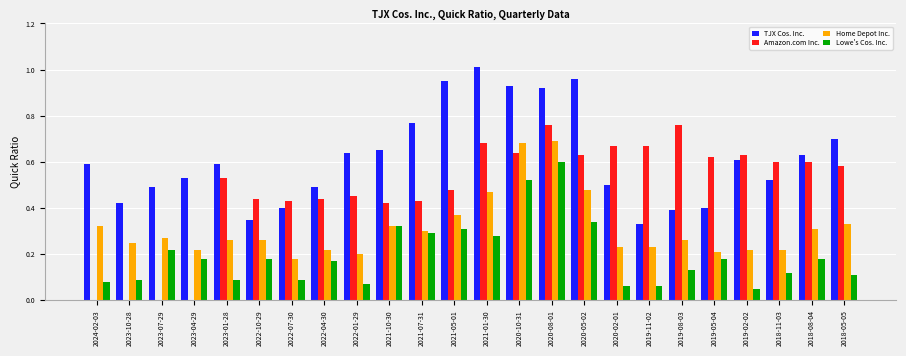

Which category has the highest value across all series?

2021-01-30